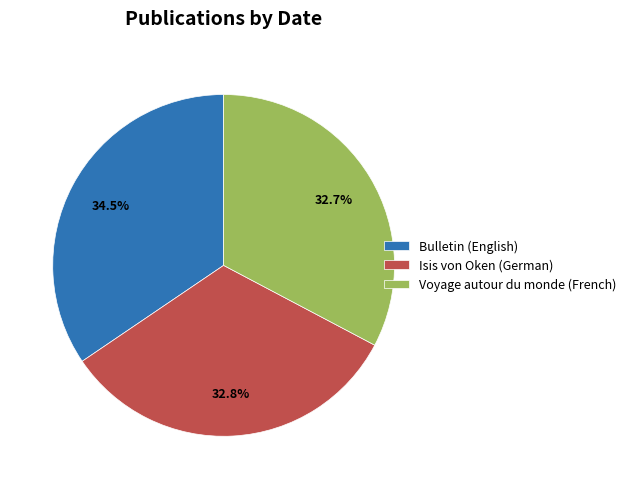

To the nearest percent, what is the difference between the largest and smallest slice percentages?

2%